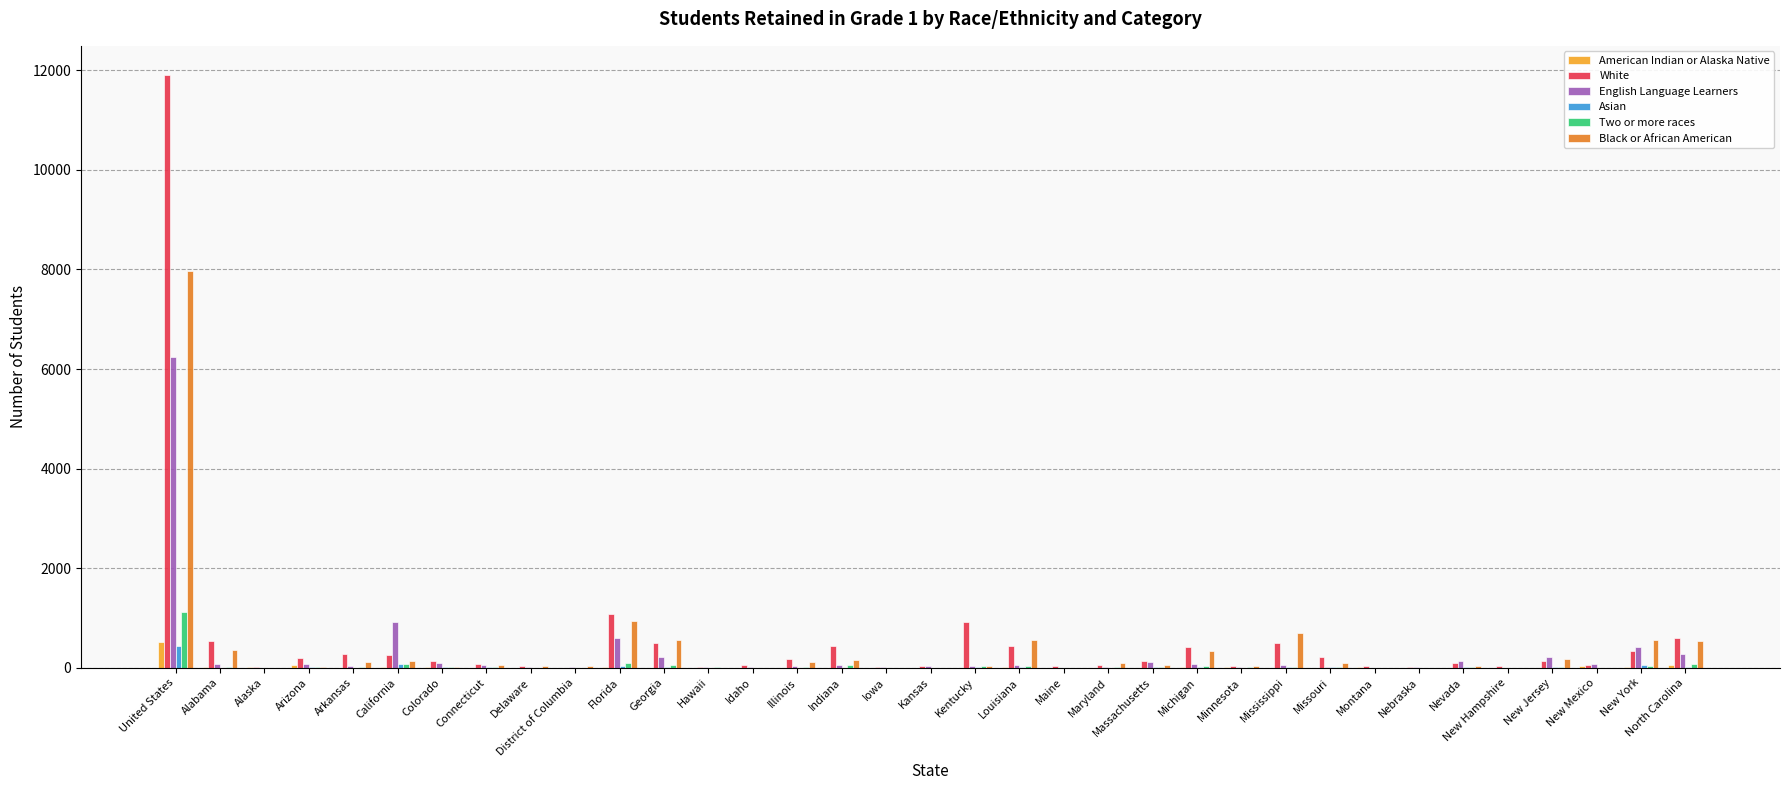

At which label does English Language Learners first exceed 49?

United States